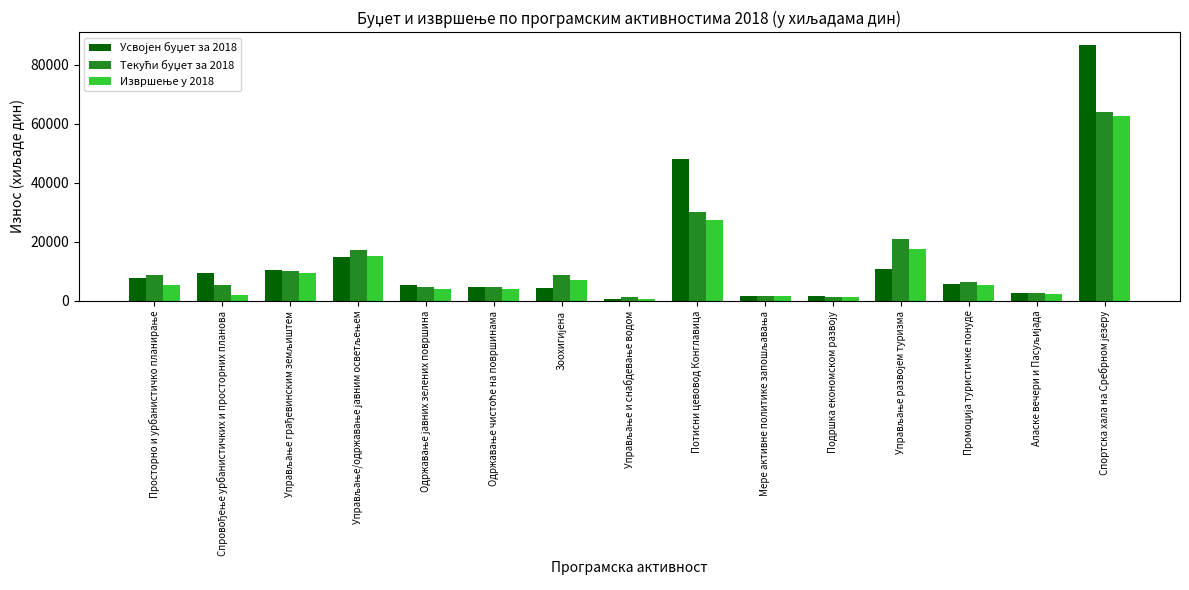

How many categories are shown in the chart?

15